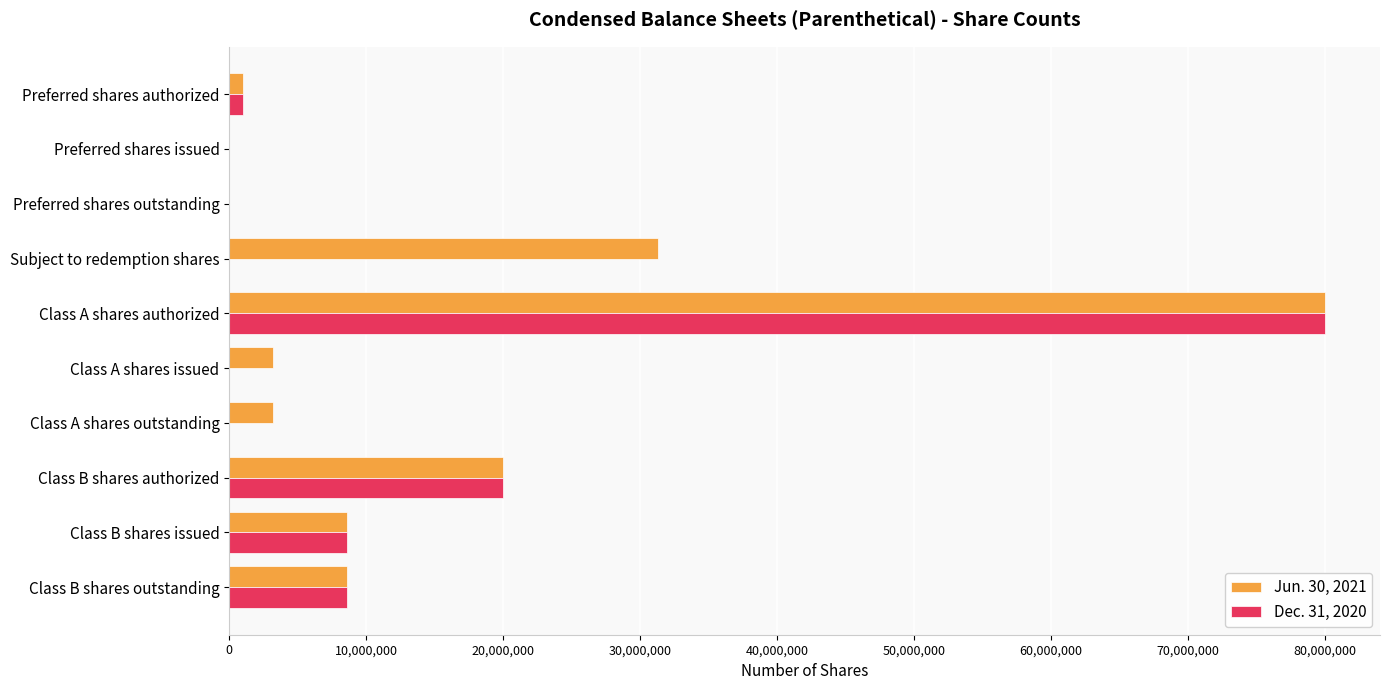

The Jun. 30, 2021 series shows 12021997 at Class B shares authorized. True or false?

False